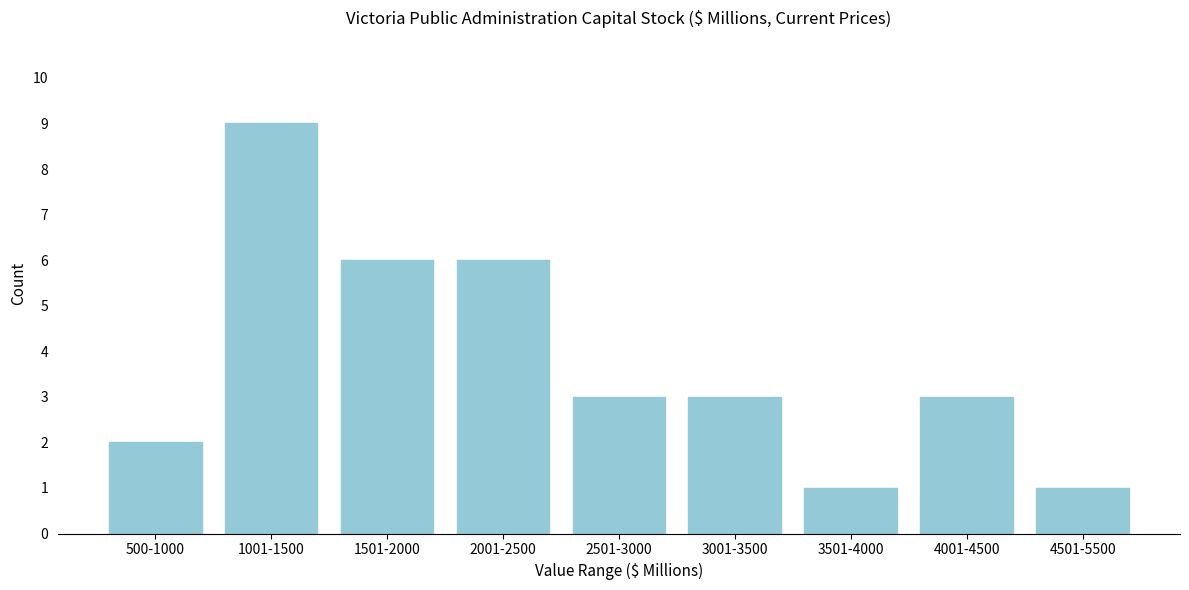

Reading left to right, transcribe all the data shown in this chart.

500-1000=2	1001-1500=9	1501-2000=6	2001-2500=6	2501-3000=3	3001-3500=3	3501-4000=1	4001-4500=3	4501-5500=1